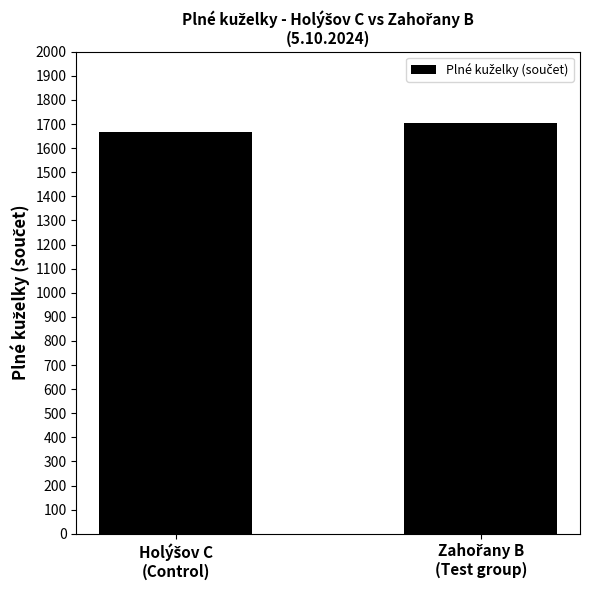

What is the minimum value shown in the chart?

1665